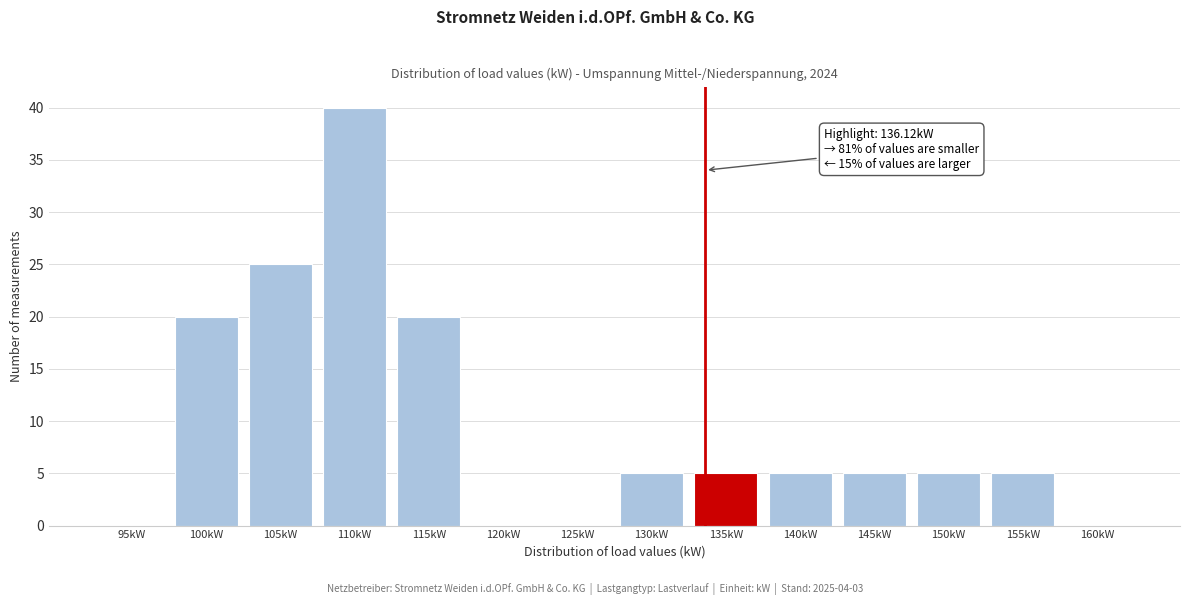

Reading right to left, what are all the values shown in this chart?

160kW=0	155kW=5	150kW=5	145kW=5	140kW=5	135kW=5	130kW=5	125kW=0	120kW=0	115kW=20	110kW=40	105kW=25	100kW=20	95kW=0